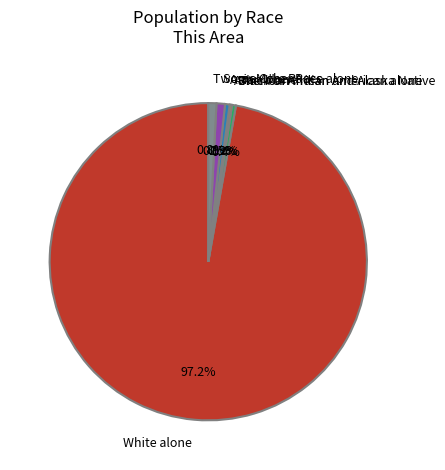

What percentage is the Two or More Races slice, to the nearest percent?

1%